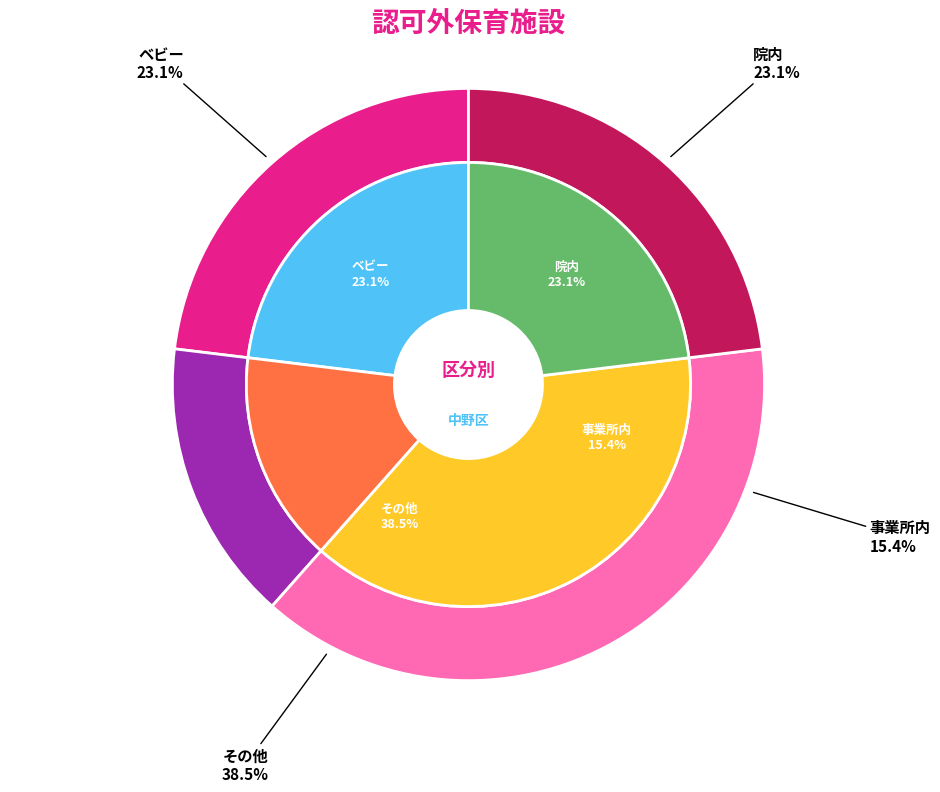

Between 院内 and 事業所内, which is larger?

院内